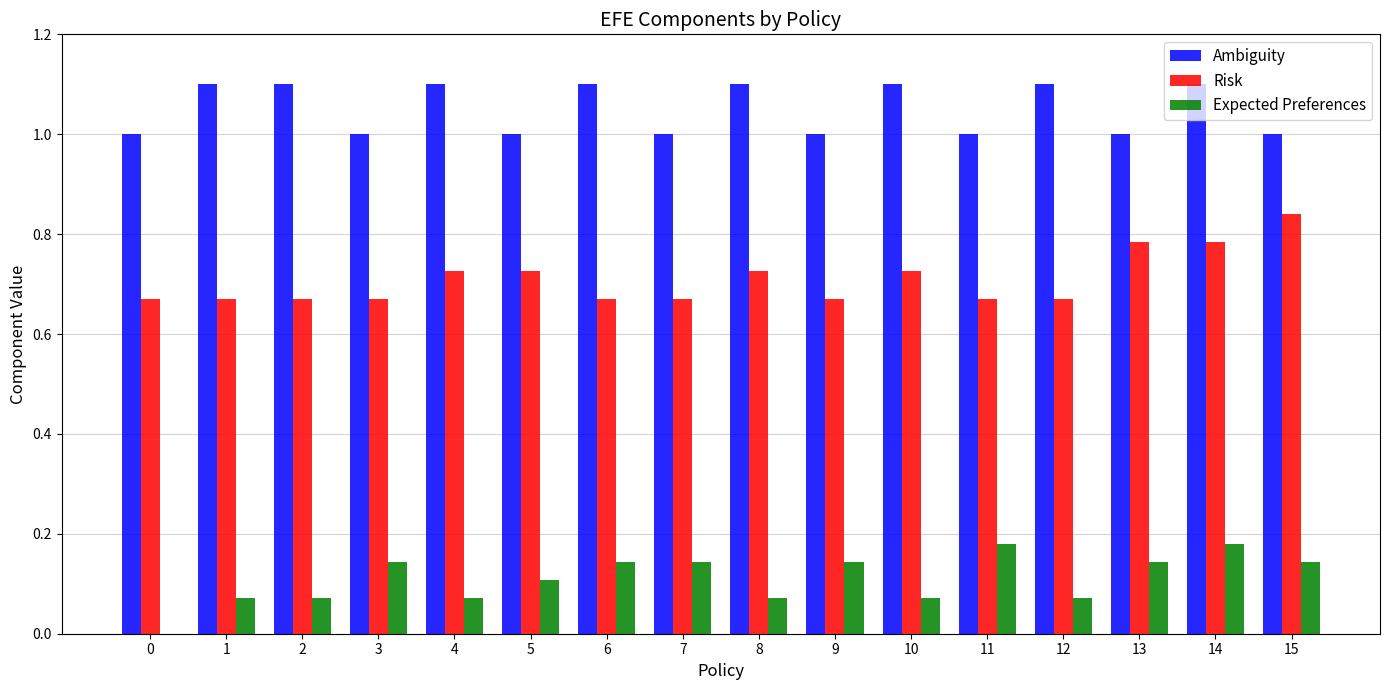

What is the sum of all Expected Preferences values?

1.8